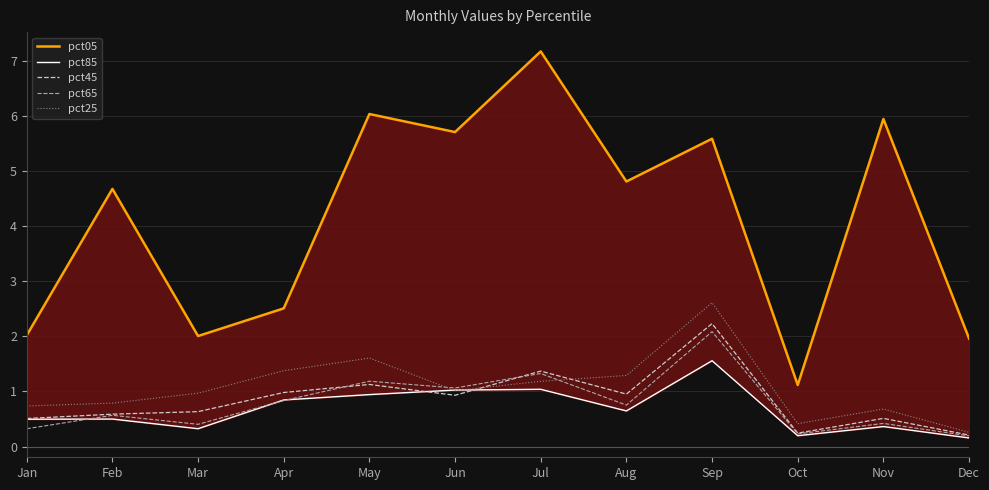

How many categories are shown in the chart?

12